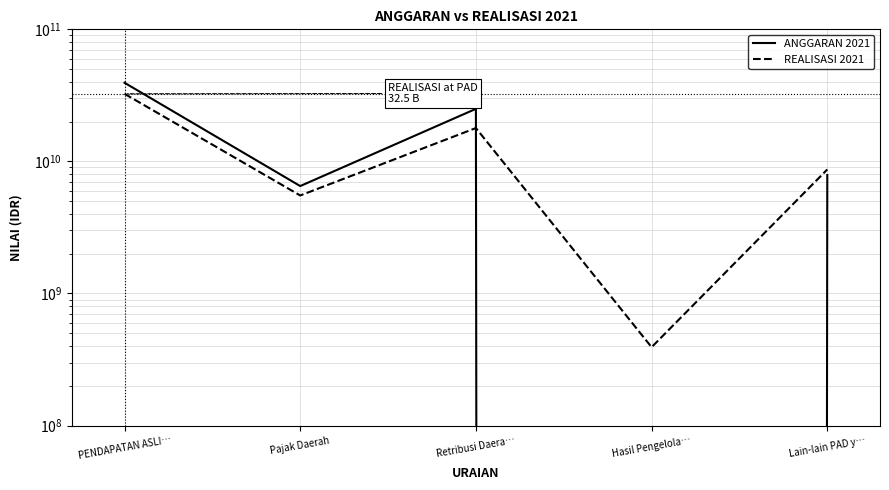

True or false: ANGGARAN 2021 has a value of 6505560000.0 at Pajak Daerah.

True